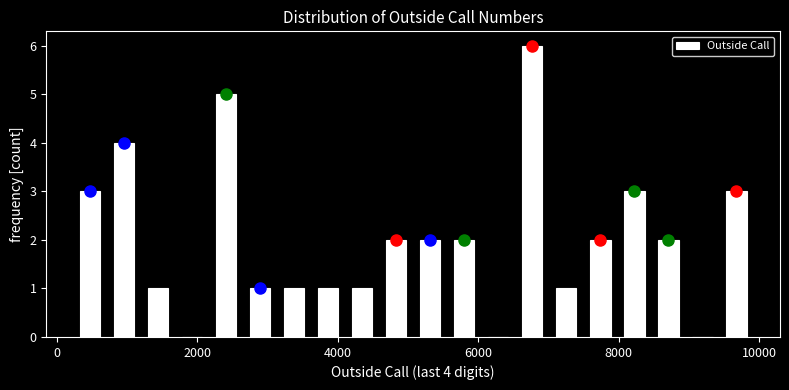

Read against the x-axis, roughly where is the centre of the tallest bar?

6800